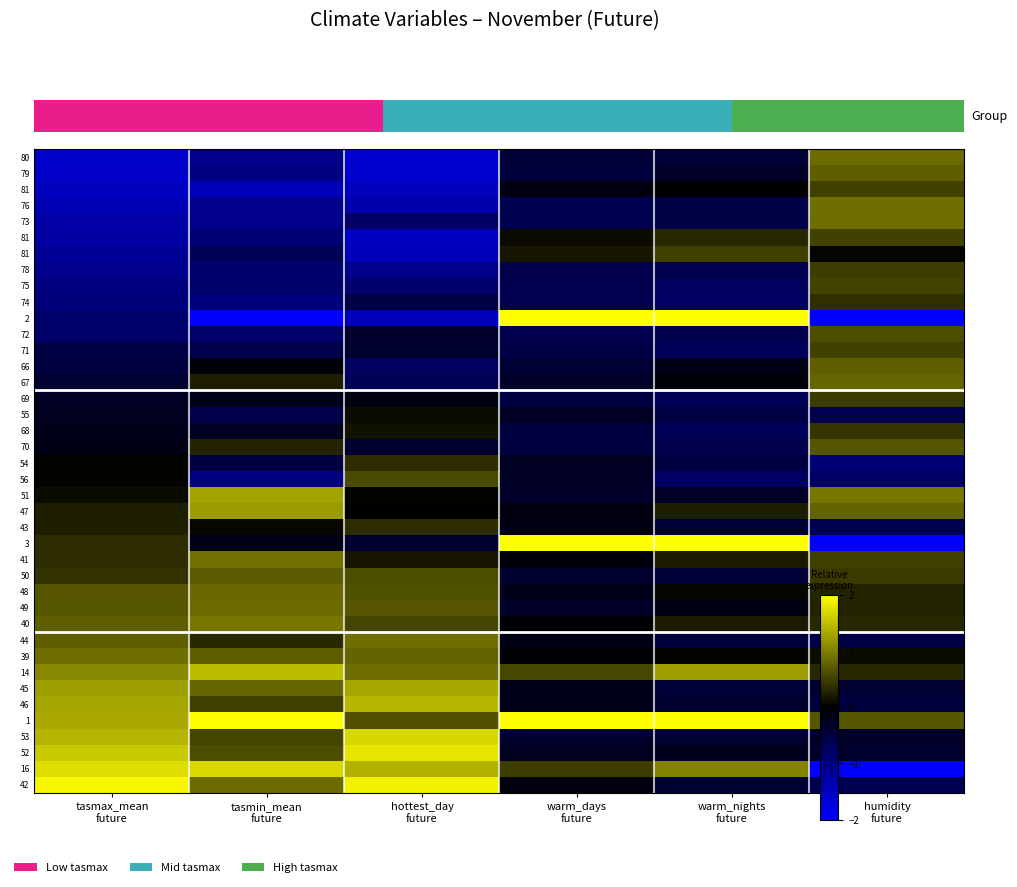

Count the number of categories in the chart.

6